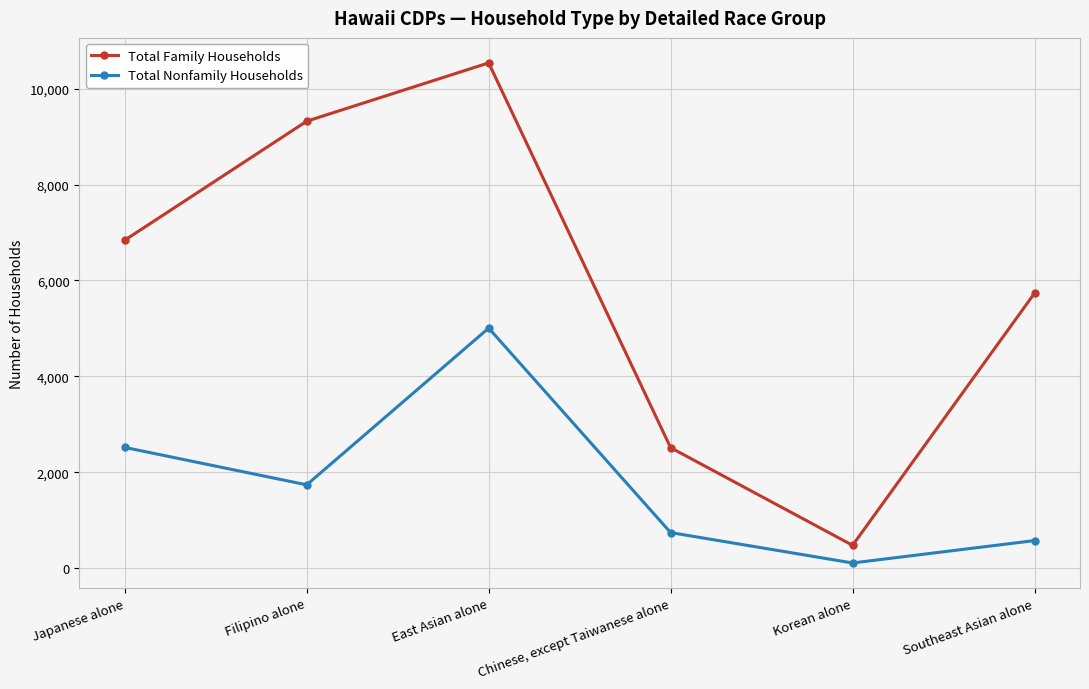

What are all the series names shown in the legend?

Total Family Households, Total Nonfamily Households